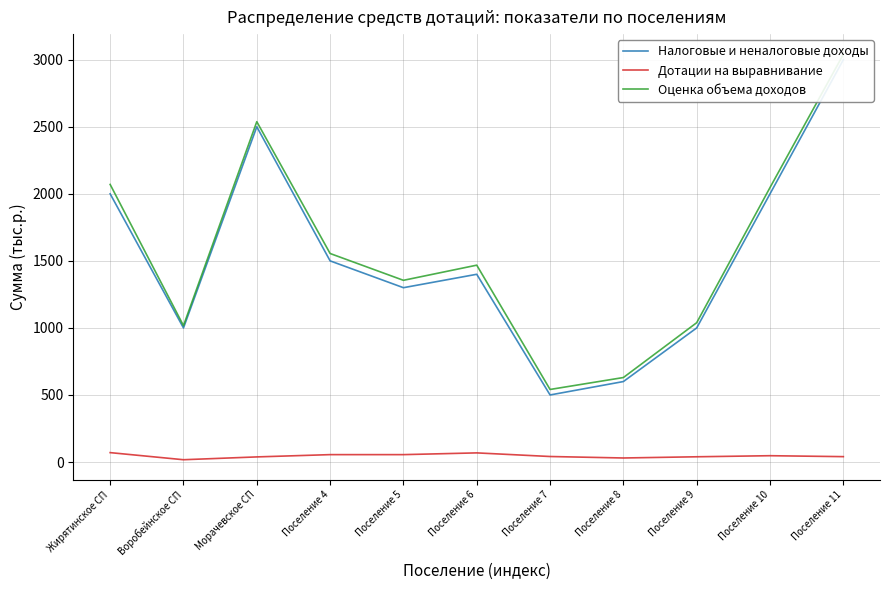

Which series has the largest total across all categories?

Оценка объема доходов